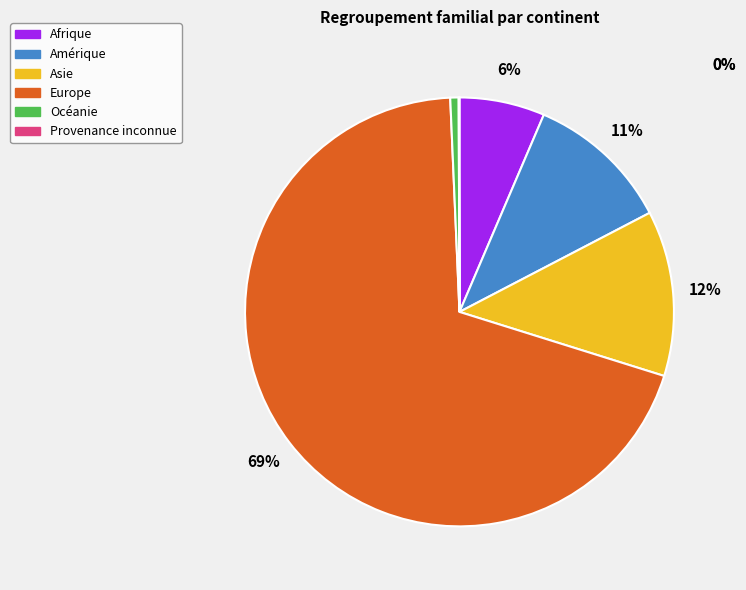

Combined, do Amérique and Europe account for over 50%?

Yes